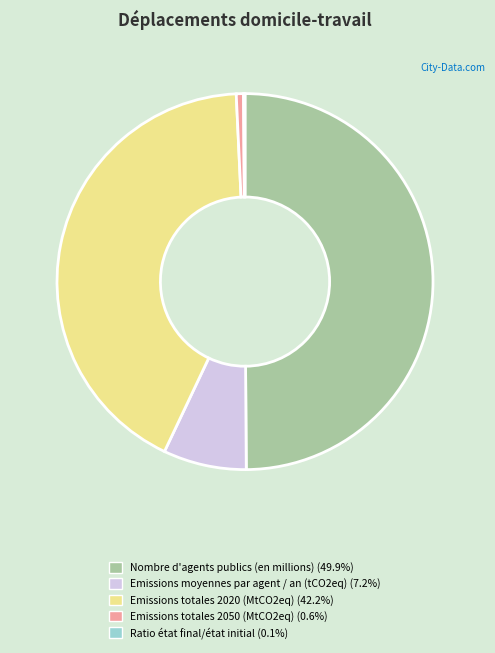

Does Emissions totales 2050 (MtCO2eq) account for over 50% of the chart?

No